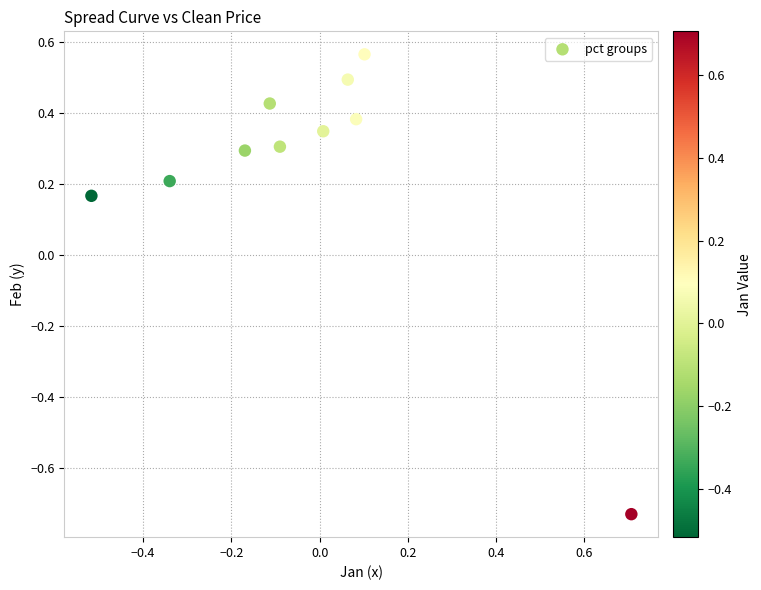

What is the range of Y values (max minus min)?

1.3